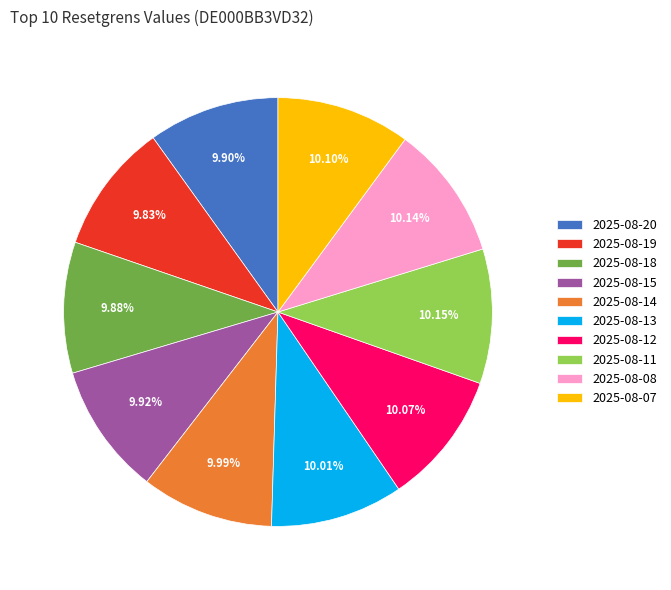

Count the number of slices in the pie.

10